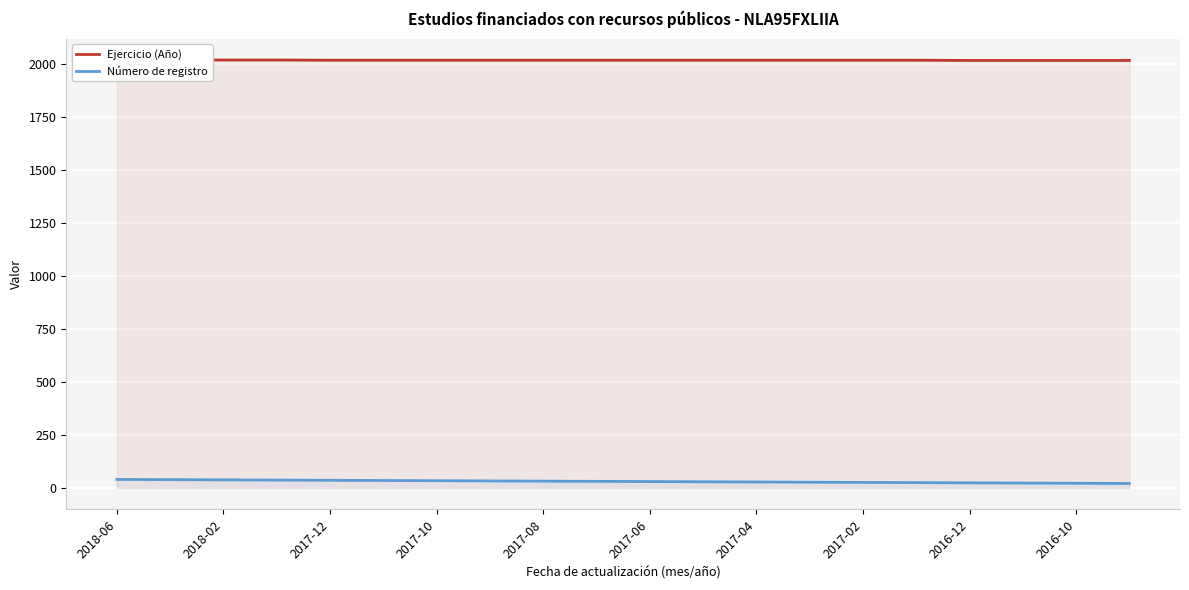

Reading left to right, extract all data points from this chart.

Ejercicio (Año): 2018	2018	2018	2018	2017	2017	2017	2017	2017	2017	2017	2017	2017	2017	2017	2017	2016	2016	2016	2016
Número de registro: 40	39	38	37	36	35	34	33	32	31	30	29	28	27	26	25	24	23	22	21